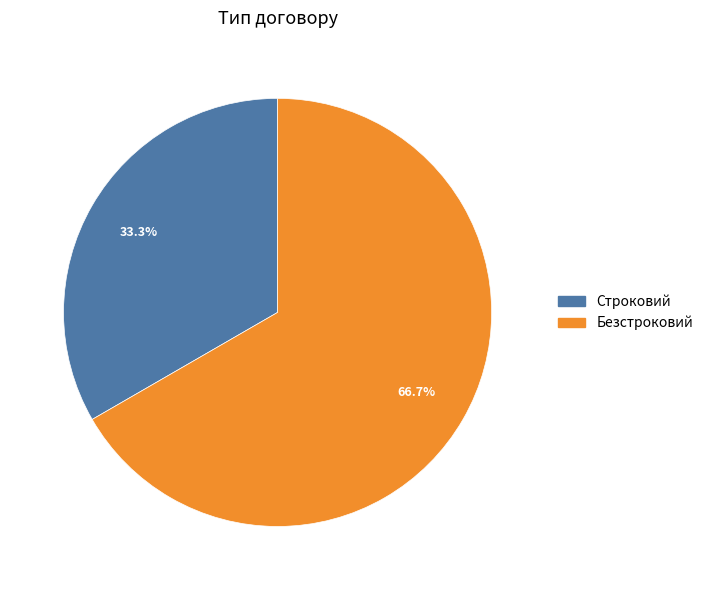

True or false: Строковий accounts for 38% of the total.

False